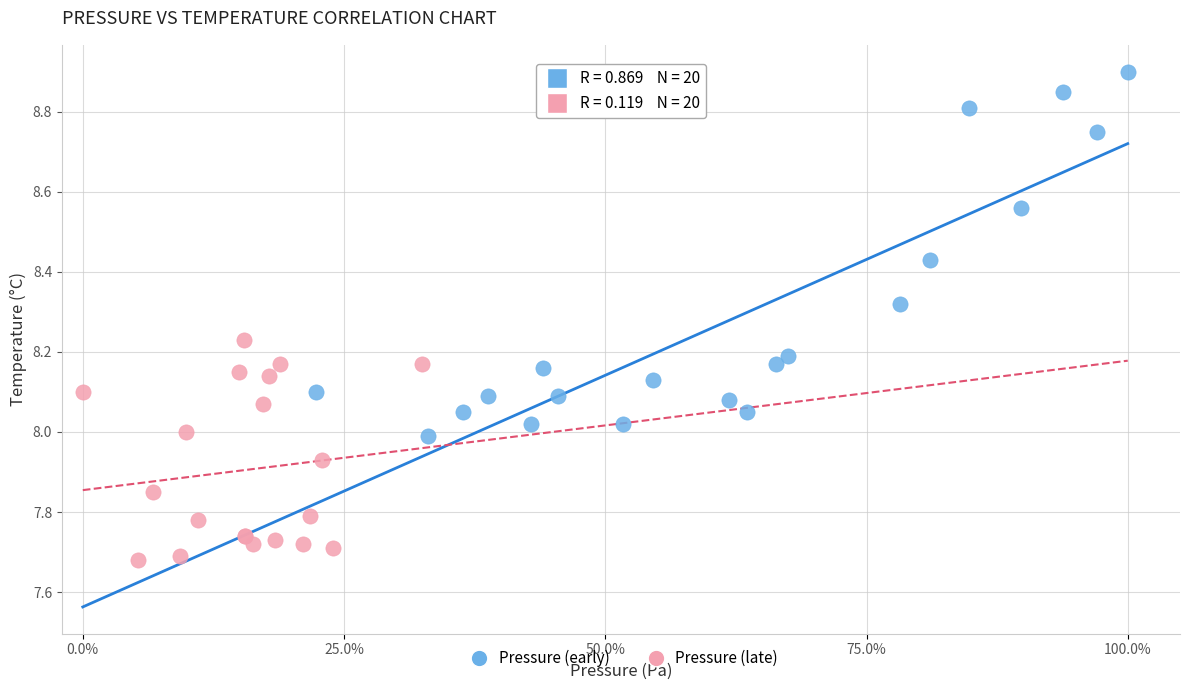

Which series reaches the minimum Y coordinate?

Pressure (late)